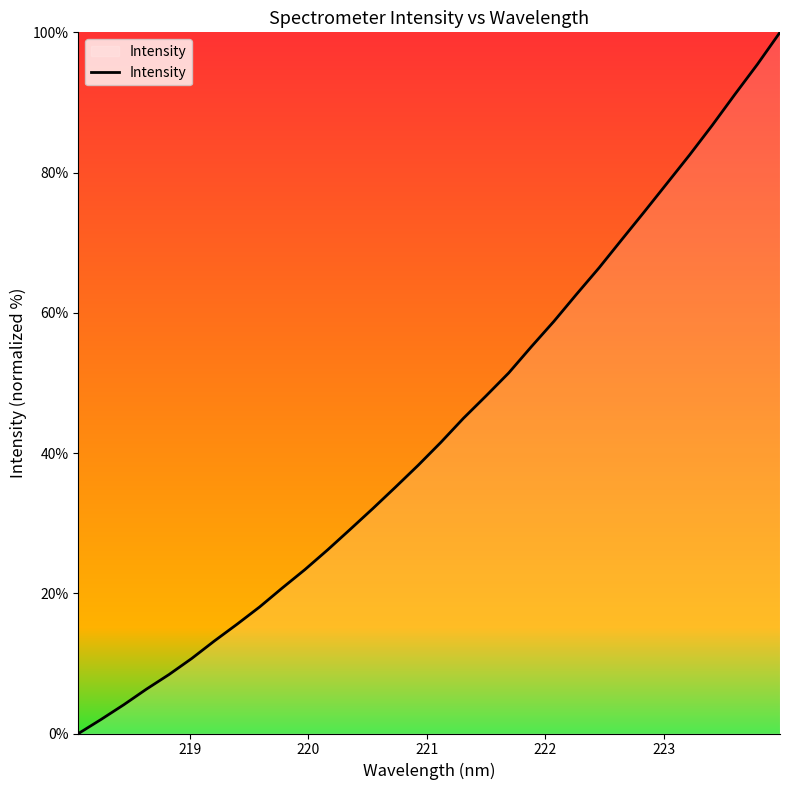

What is the difference between the maximum and minimum values?

100.0